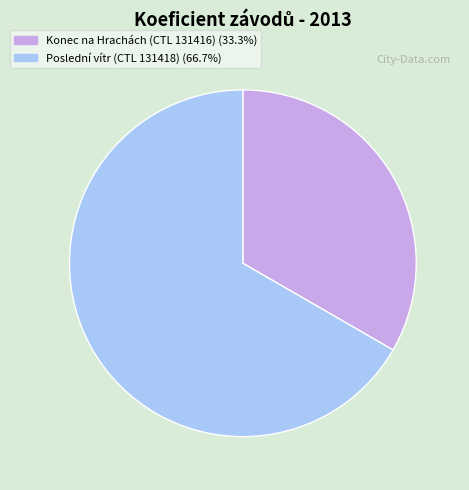

Count the number of slices in the pie.

2